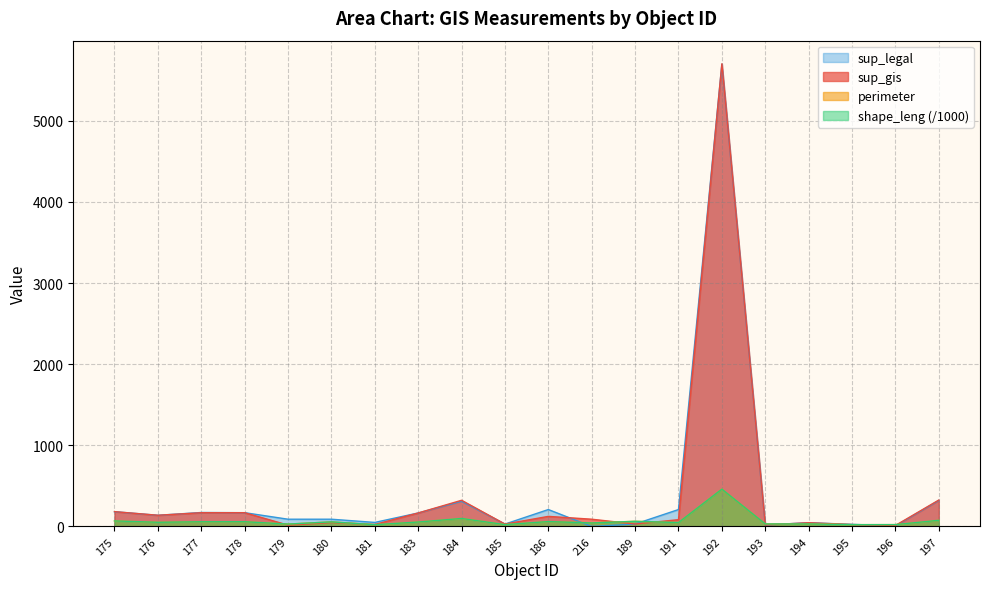

What position from the left is 183?

8